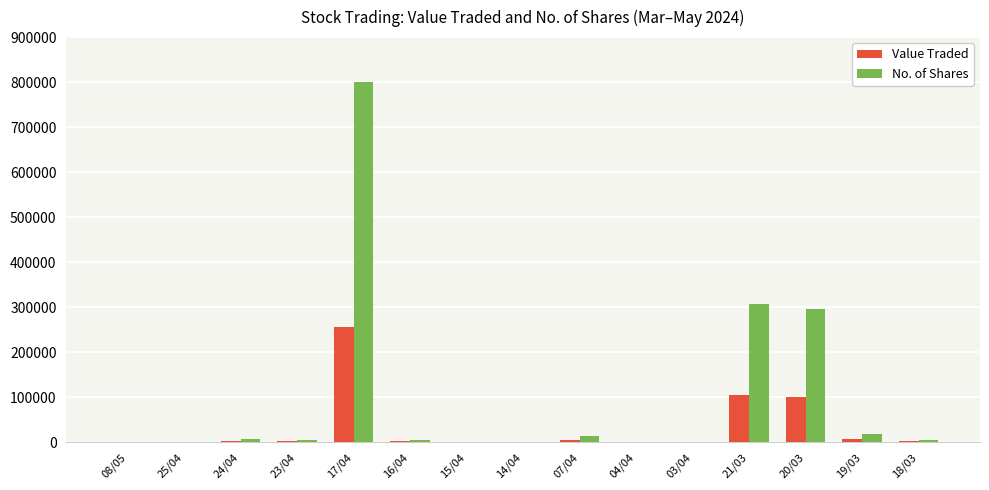

At which category is the sum across all series the highest?

17/04